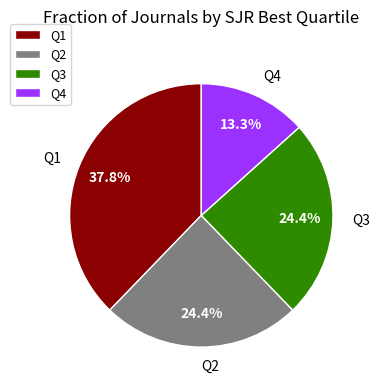

What is the ratio of the value at Q3 to the value at Q4?

1.8